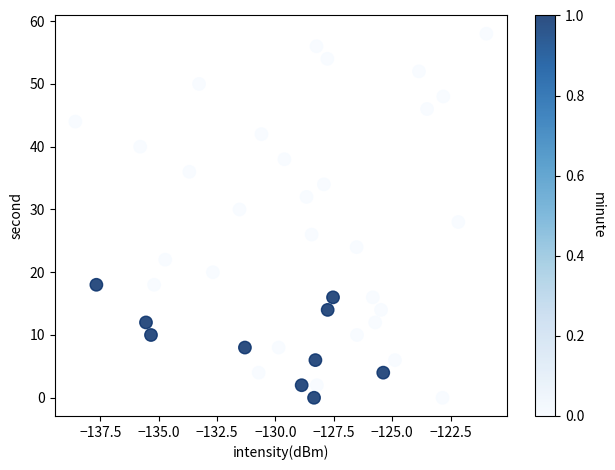

What is the range of Y values (max minus min)?

58